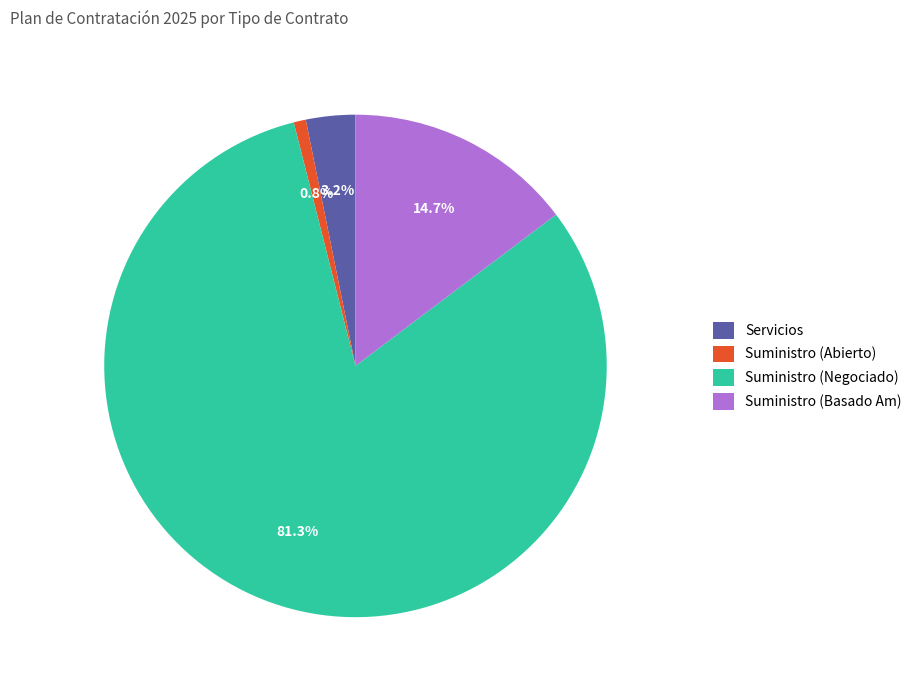

Is there a majority slice in this chart?

Yes